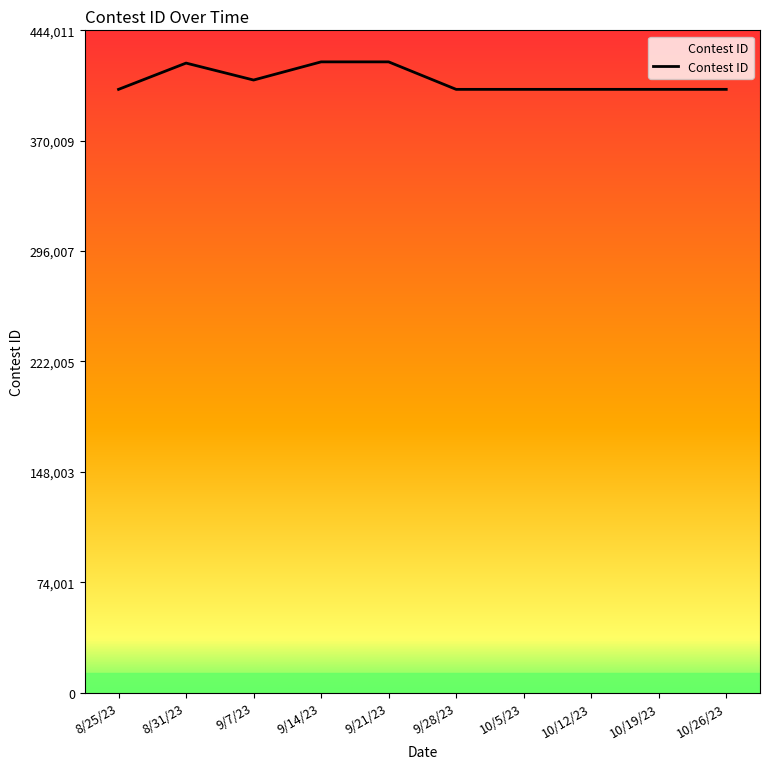

What is the ratio of the value at 10/19/23 to the value at 9/7/23?

1.0